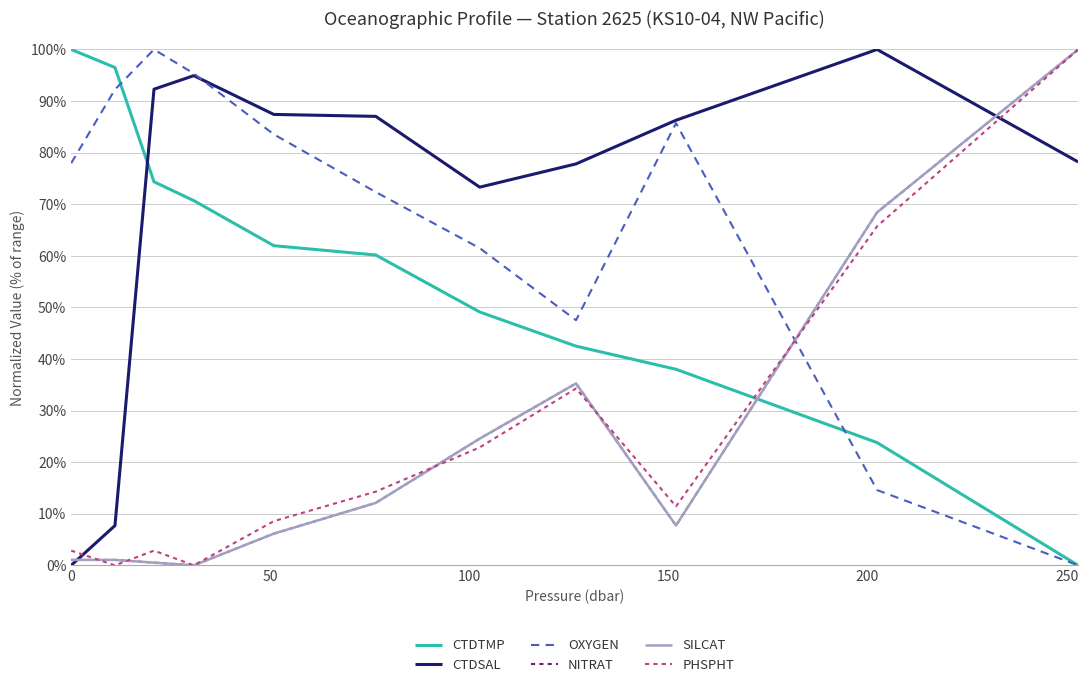

Does the chart display data point markers on the line(s)?

No